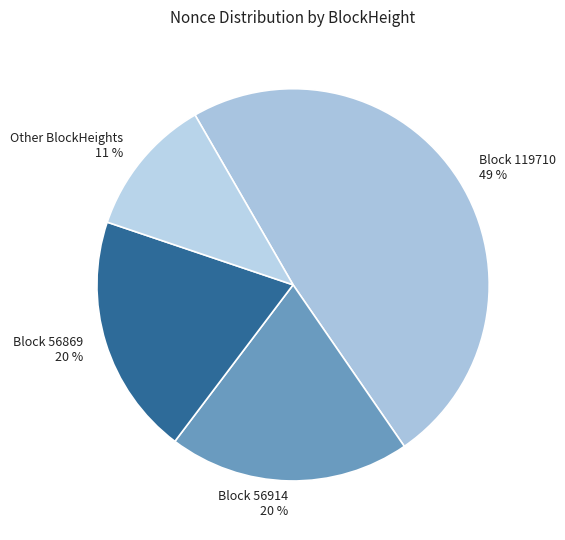

Is there a majority slice in this chart?

No